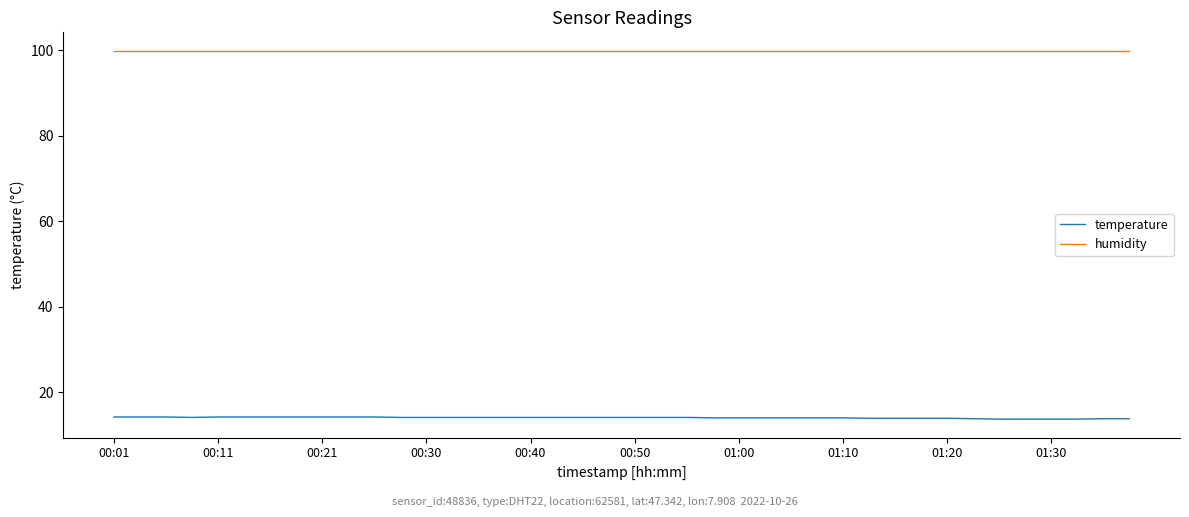

Rank the series by their maximum value, from highest to lowest.

humidity, temperature